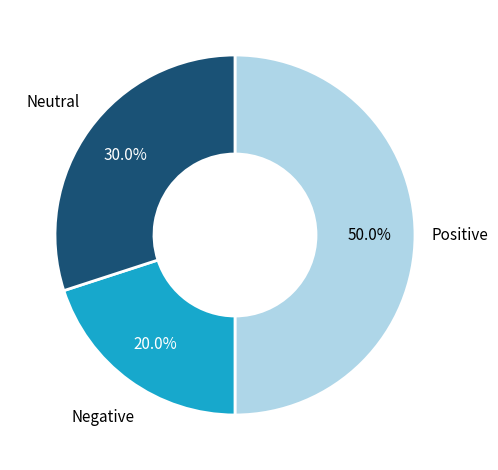

What is the largest slice in the pie chart?

Positive